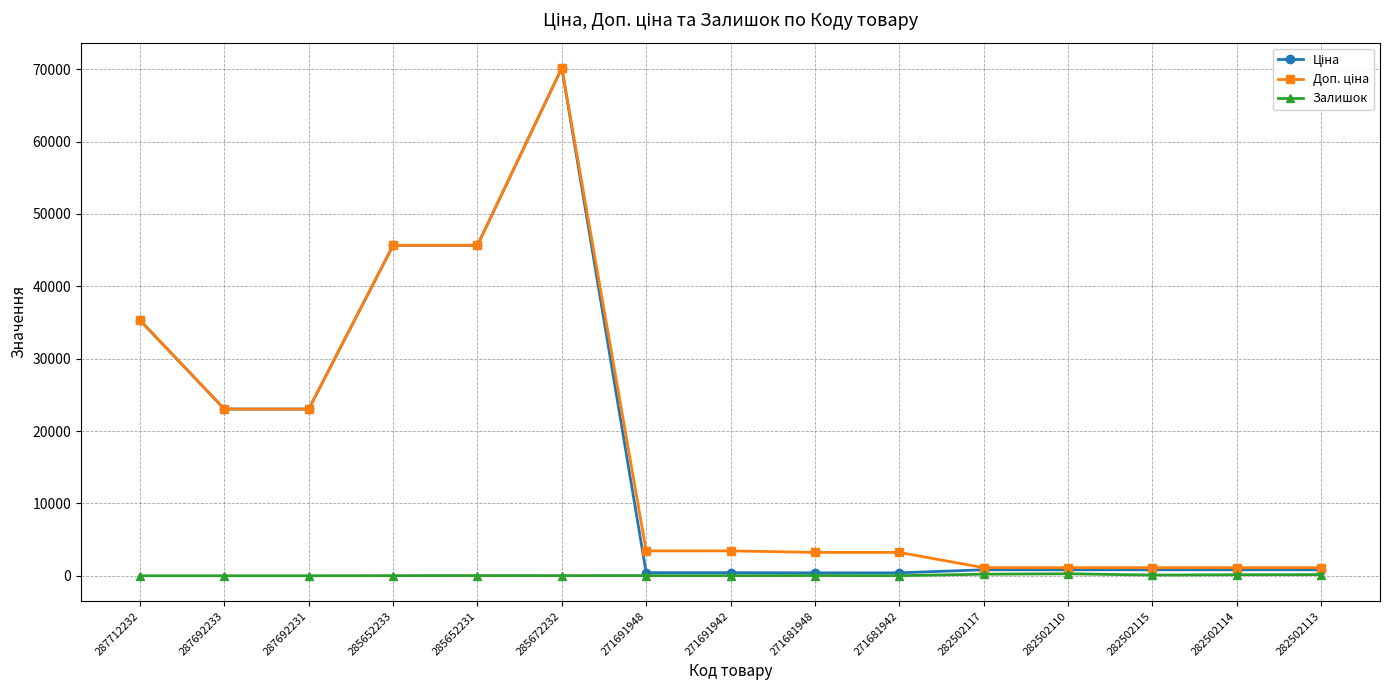

What is the greatest value displayed?

70181.6